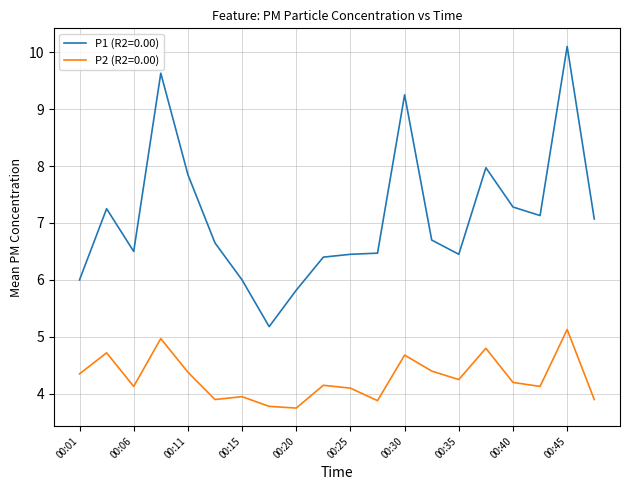

Rank the series by their maximum value, from highest to lowest.

P1 (R2=0.00), P2 (R2=0.00)